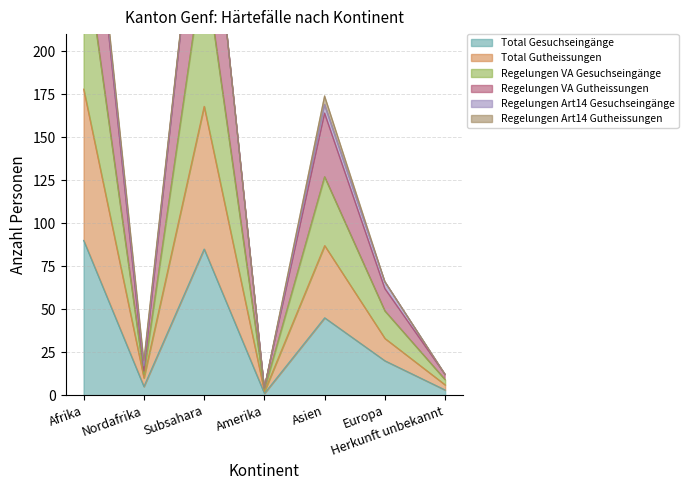

List the labels in order of Regelungen VA Gesuchseingänge value, largest first.

Afrika, Subsahara, Asien, Europa, Nordafrika, Herkunft unbekannt, Amerika